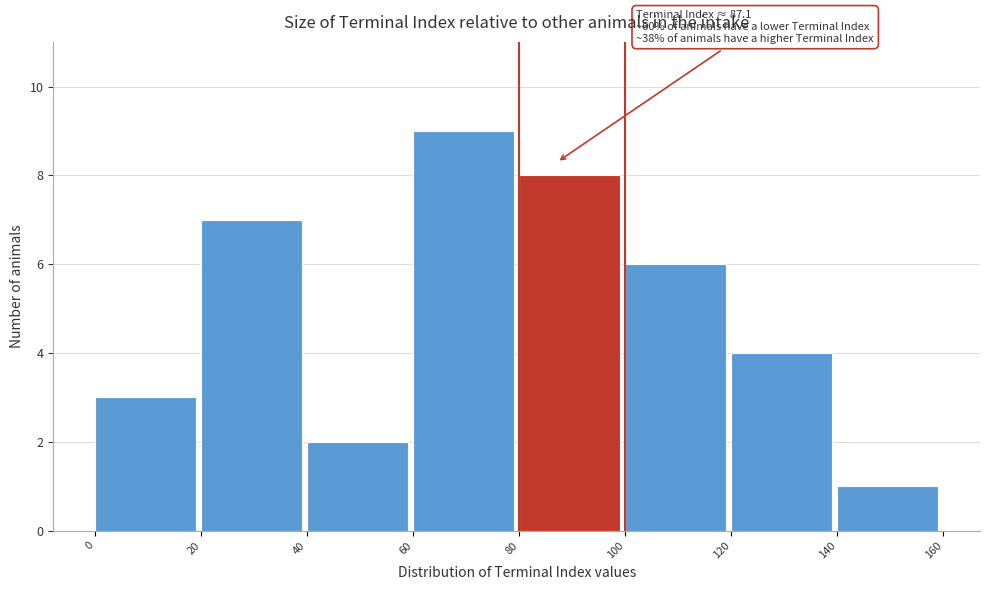

Which range on the x-axis has the tallest bar?

60 to 80